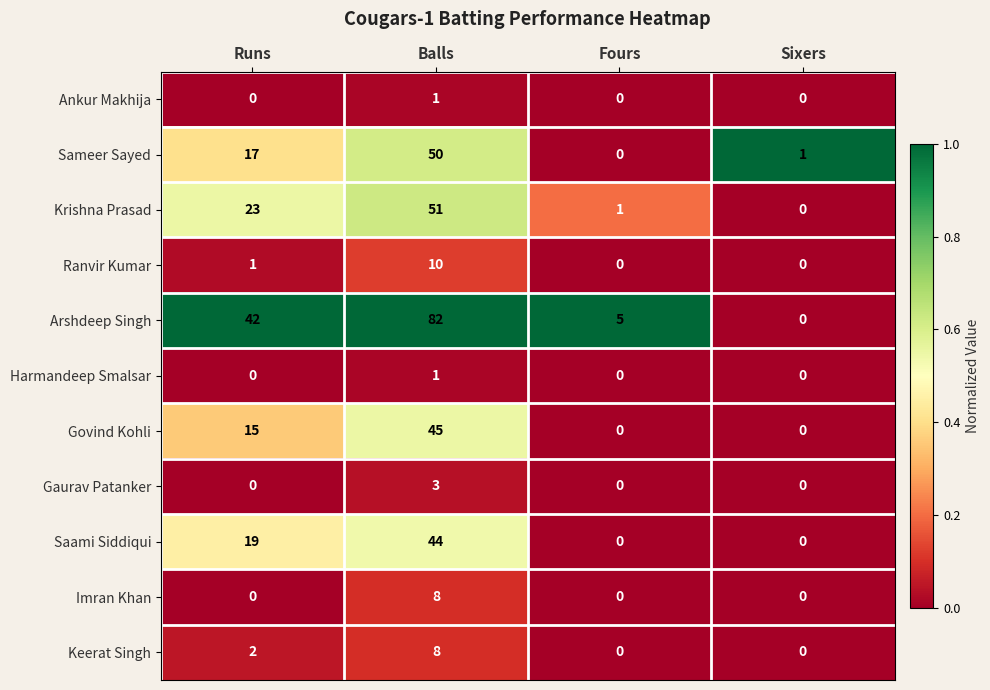

List the labels in order of Sameer Sayed value, smallest first.

Fours, Sixers, Runs, Balls